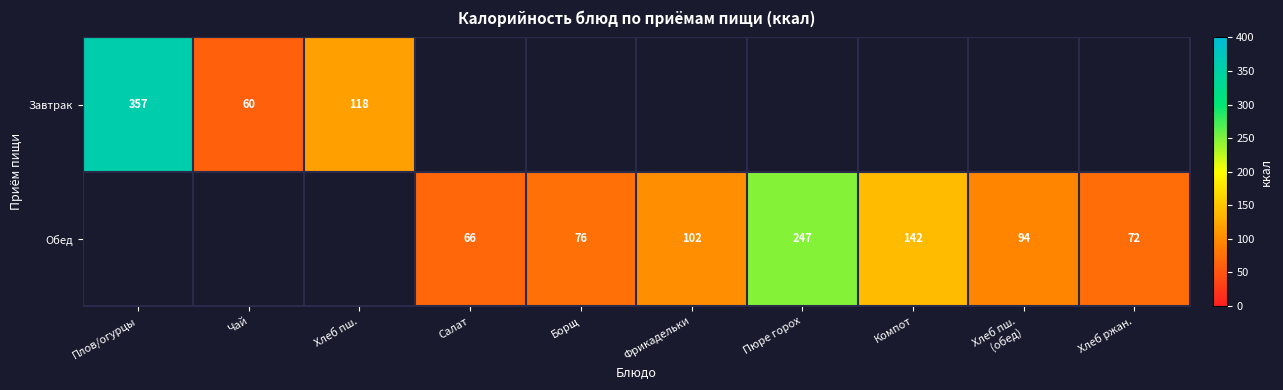

At which label does row_0 reach its minimum?

Чай